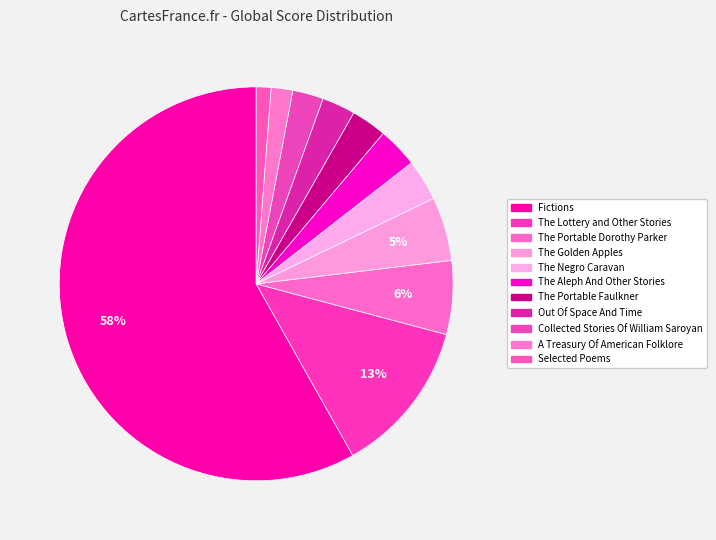

To the nearest percent, what portion does A Treasury Of American Folklore represent?

2%